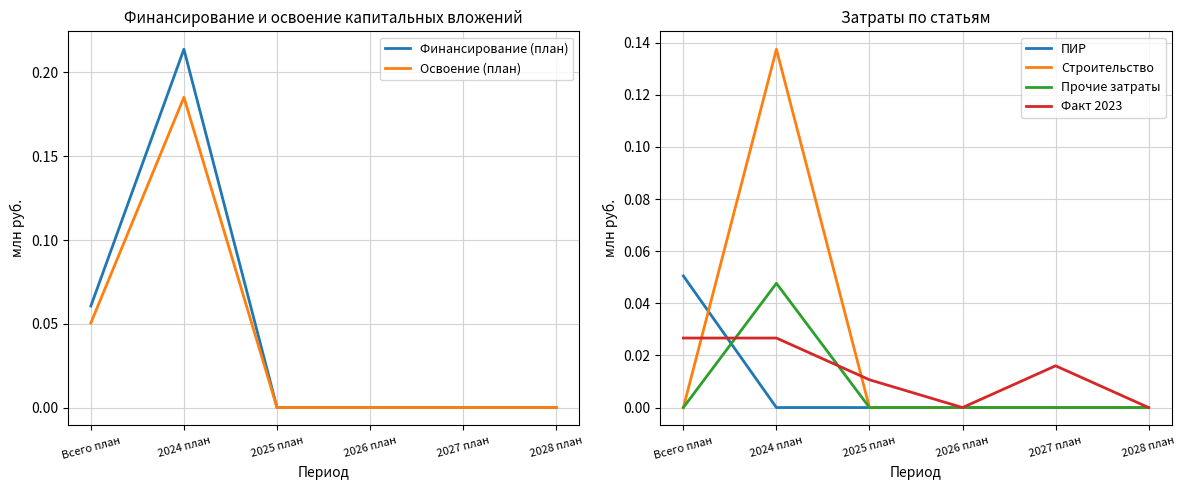

Which has a higher value, Всего план or 2024 план?

2024 план